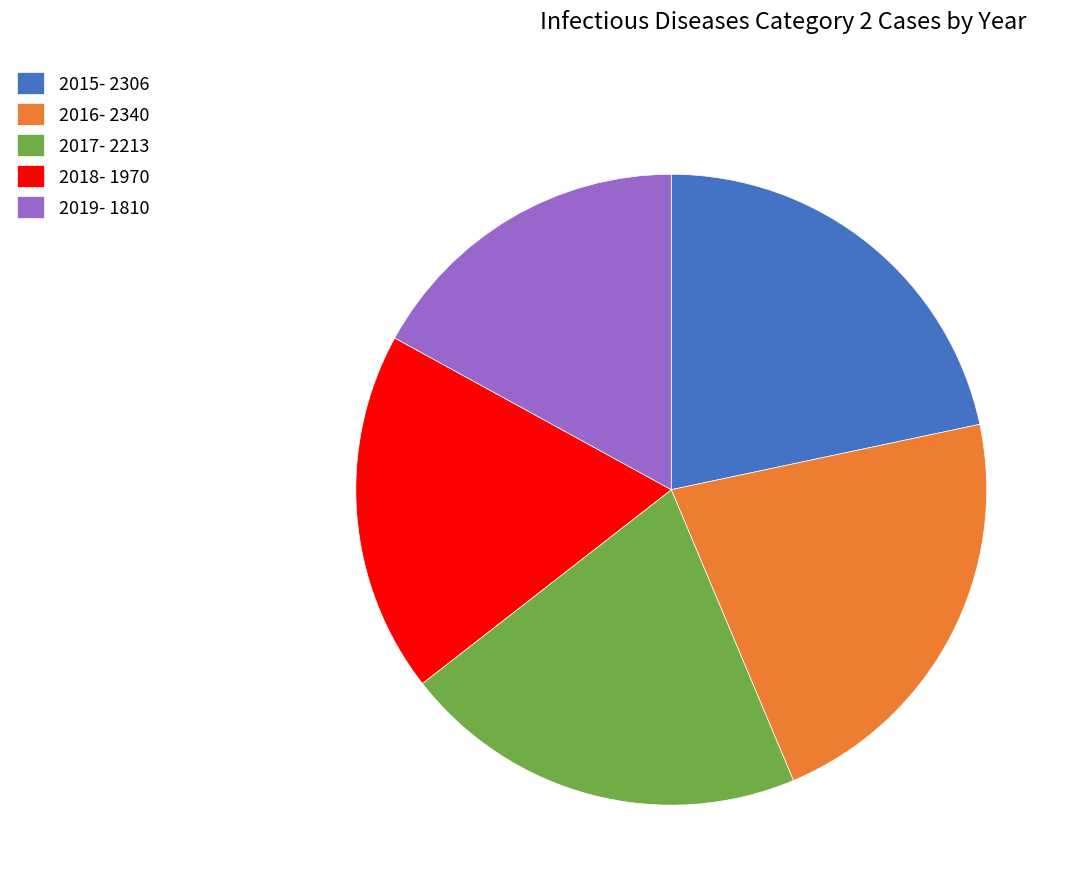

Count the number of slices in the pie.

5